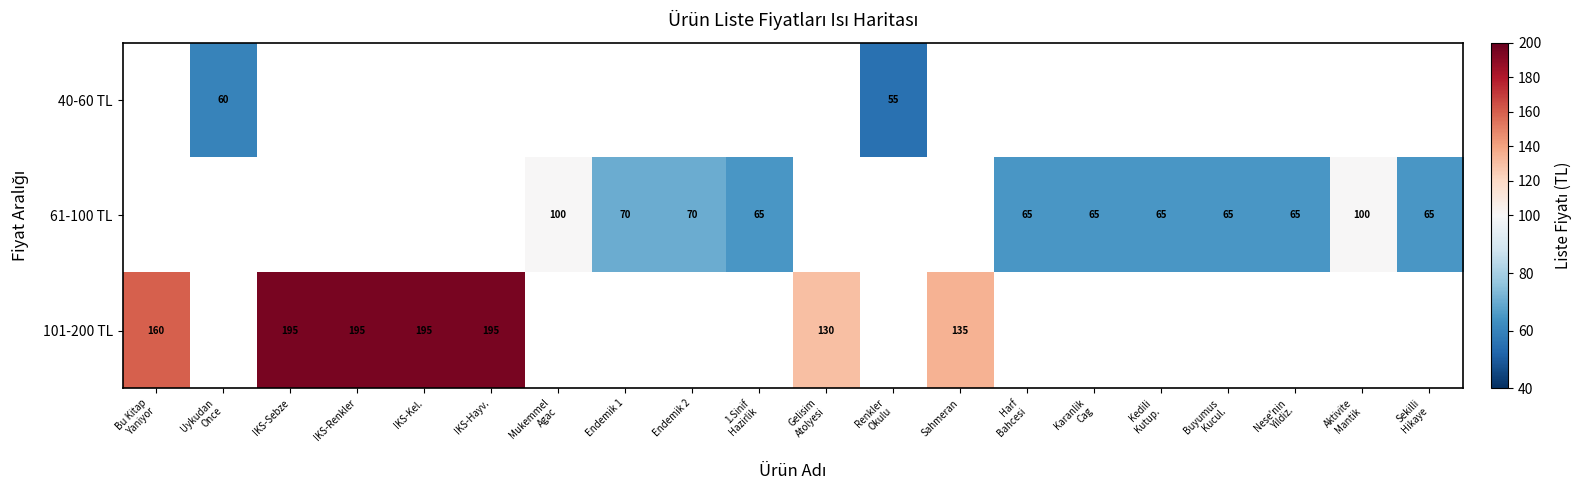

The value of 101-200 TL at IKS-Hayv. is 46. True or false?

False